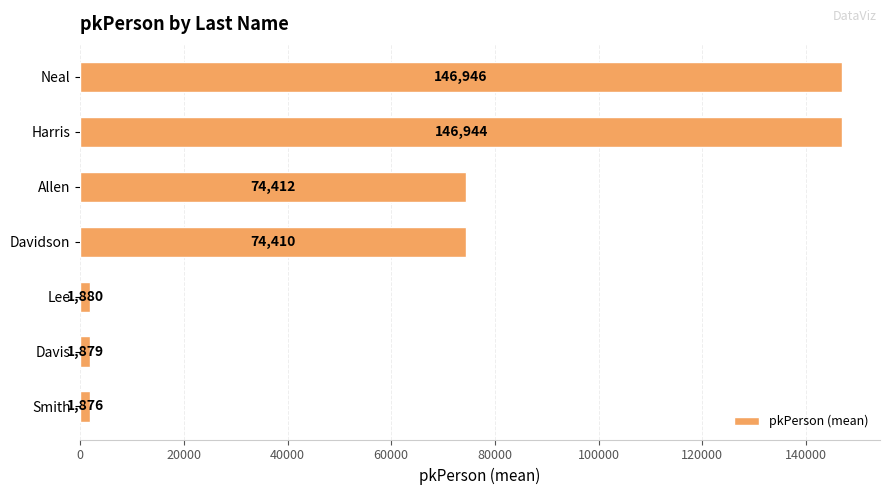

At which label is the value closest to 74411?

Davidson